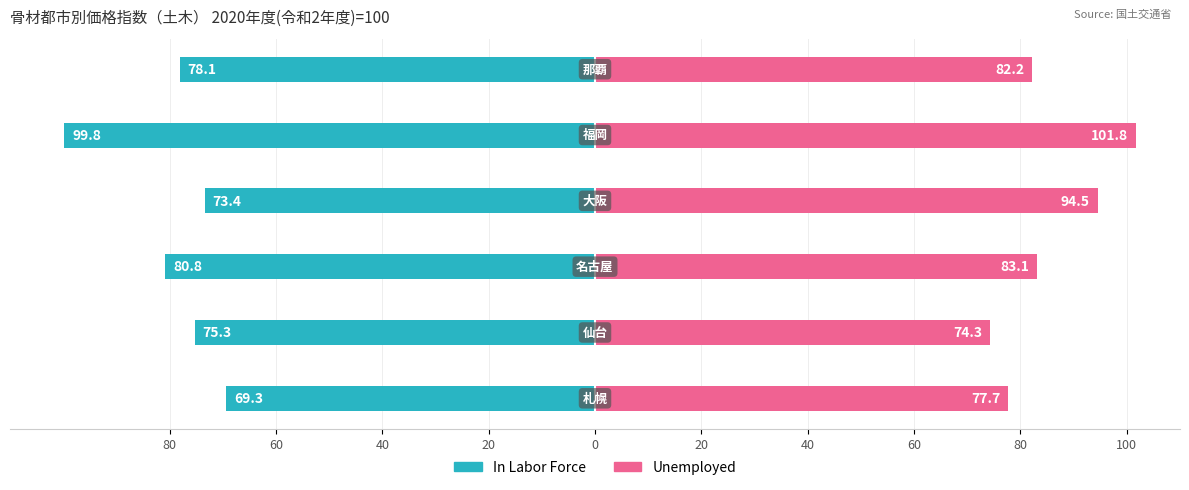

Which series has the largest total across all categories?

Unemployed